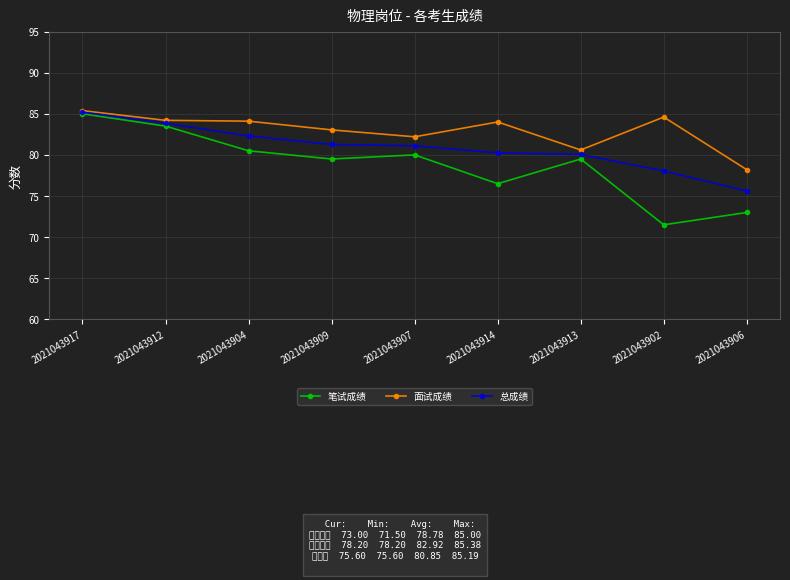

What is the sum of all 面试成绩 values?

746.3